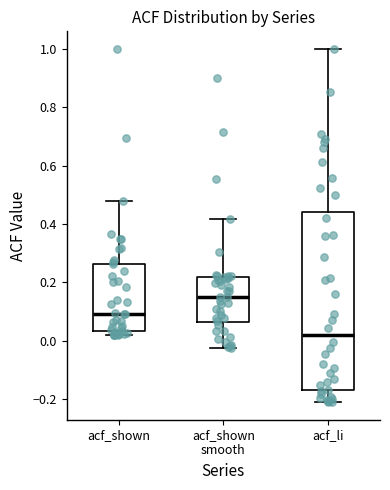

Comparing the boxes themselves (not the whiskers), which one is the tallest?

acf_li